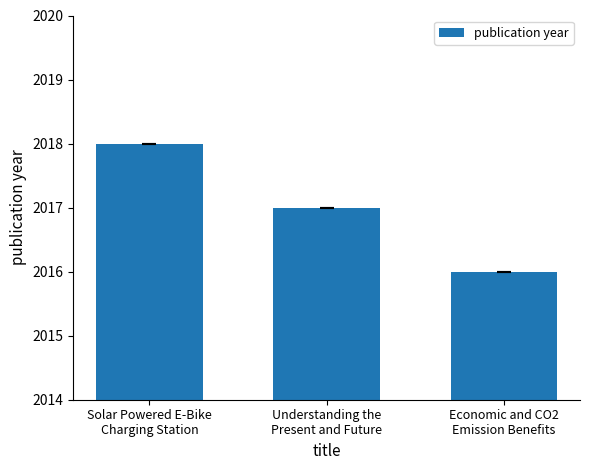

Is it true that the value at Understanding the
Present and Future is 2017?

True